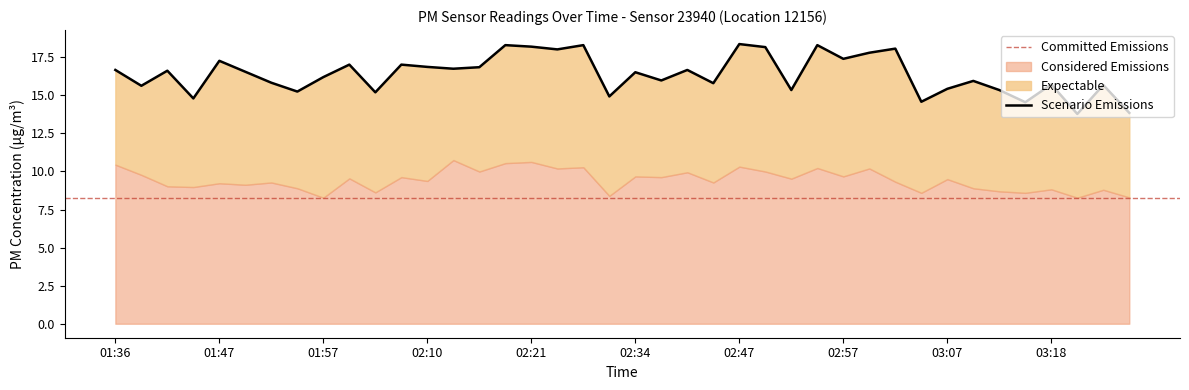

Rank the categories by value from highest to lowest.

02:47, 02:18, 02:29, 02:55, 02:21, 02:50, 03:02, 02:26, 03:00, 02:57, 01:47, 02:02, 02:08, 02:10, 02:15, 02:13, 01:36, 02:39, 01:41, 01:49, 02:34, 01:57, 02:37, 03:10, 01:52, 02:42, 03:18, 03:23, 01:38, 03:07, 02:52, 03:13, 01:54, 02:05, 02:31, 01:44, 03:05, 03:15, 03:26, 03:21